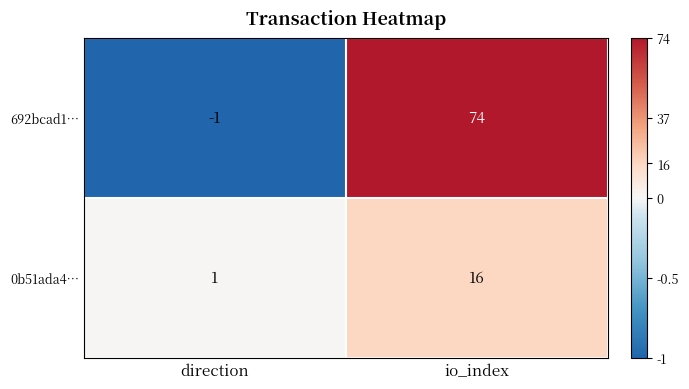

The value of 0b51ada4… at direction is 0. True or false?

False